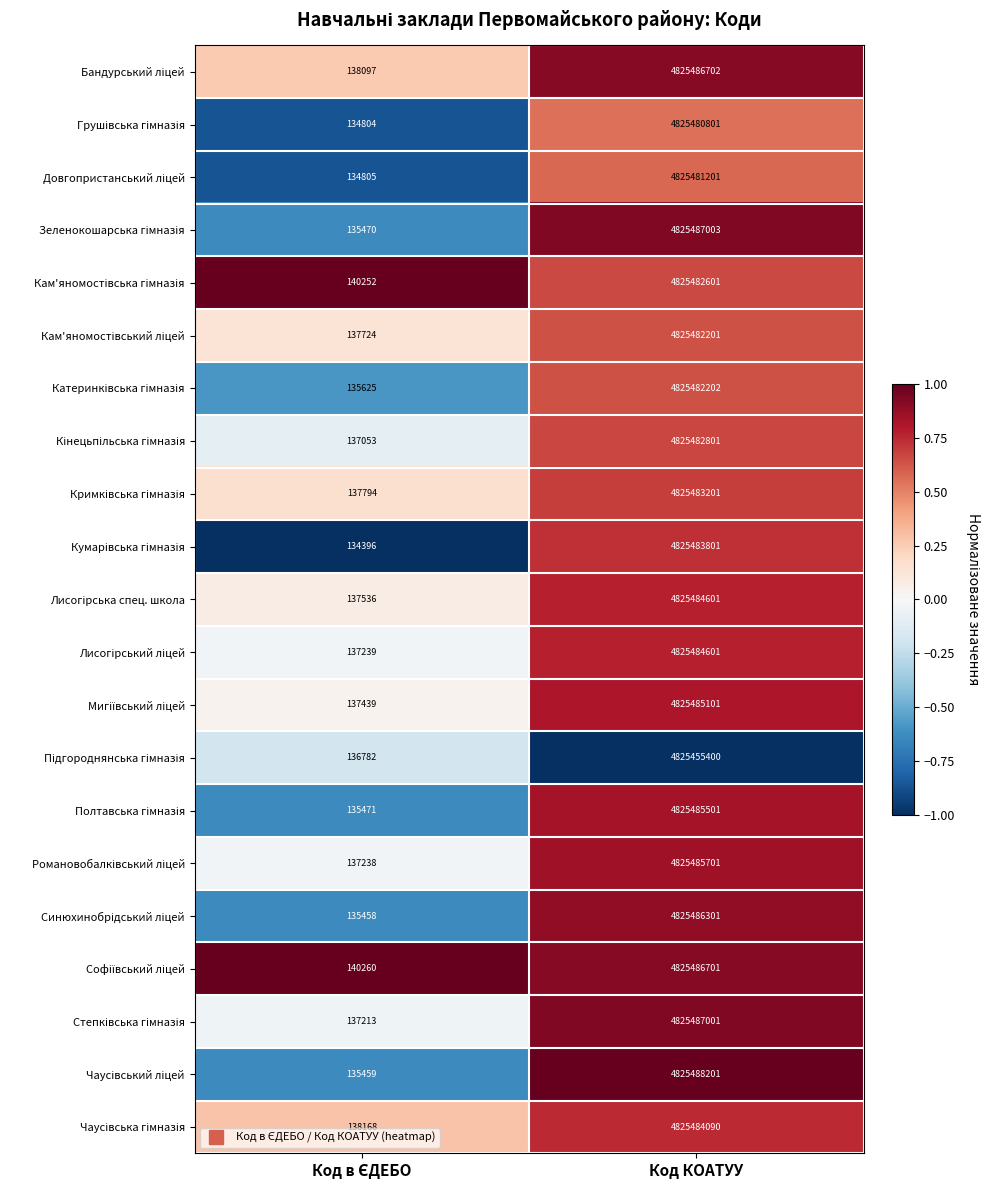

How many distinct data groups are displayed?

21